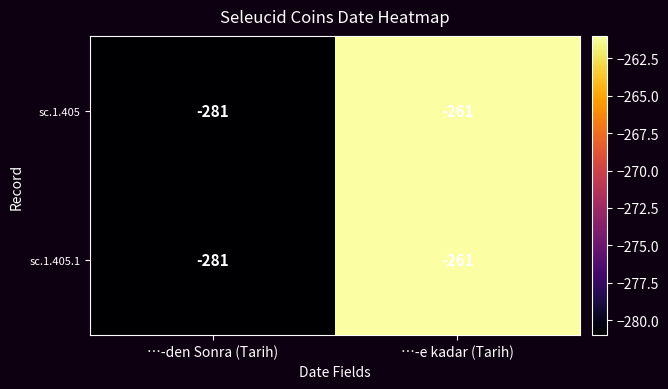

Reading left to right, transcribe all the data shown in this chart.

sc.1.405: -281	-261
sc.1.405.1: -281	-261